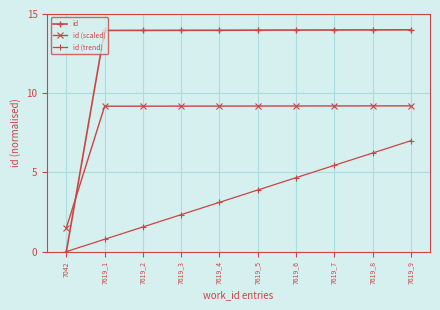

How many lines are shown in the chart?

3